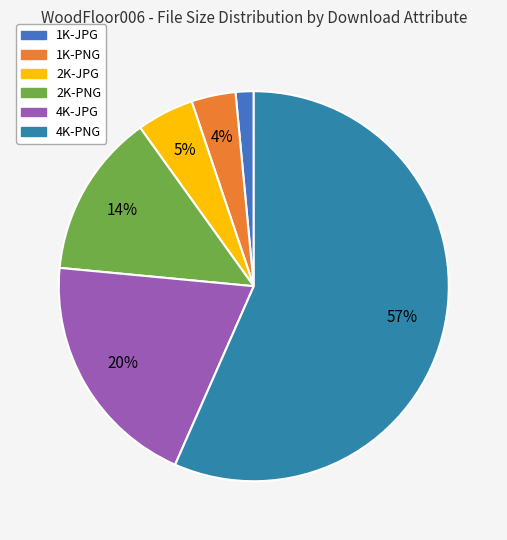

Does 4K-PNG represent more than half of the total?

Yes